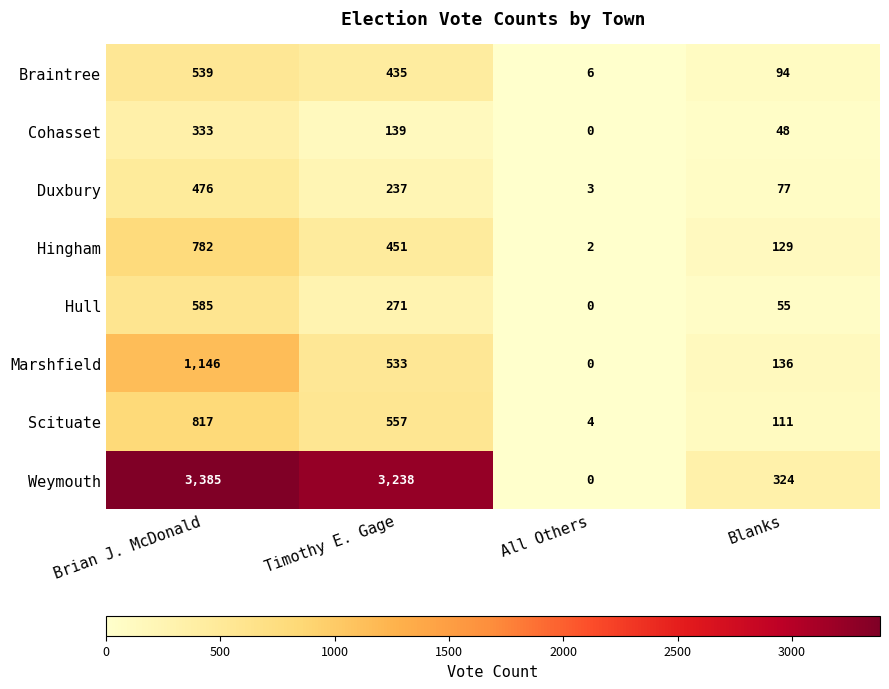

Count the Cohasset values in the range 48 to 333.

3